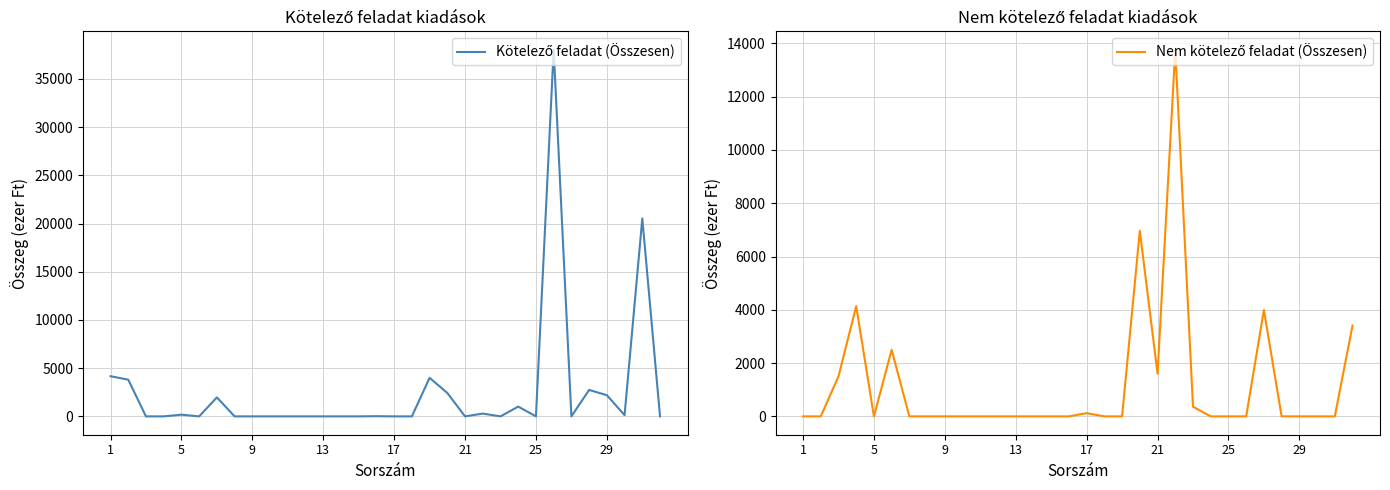

At 25, list the series in order from smallest to largest.

Nem kötelező feladat (Összesen), Kötelező feladat (Összesen)